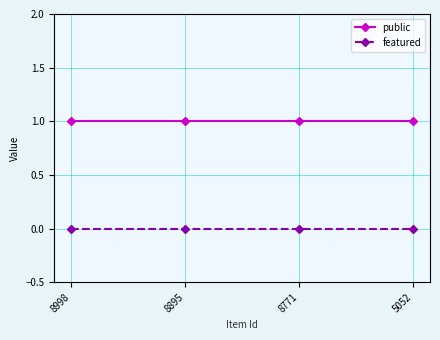

True or false: public and featured cross at least once.

False